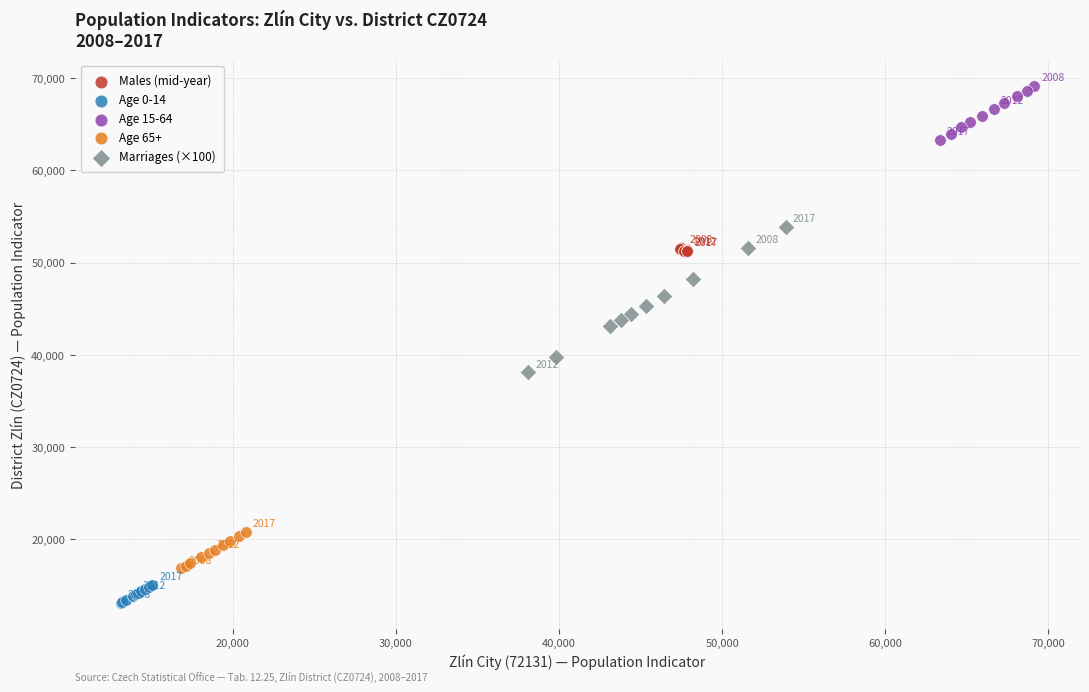

Which series has the largest Y range (max minus min)?

Marriages (×100)